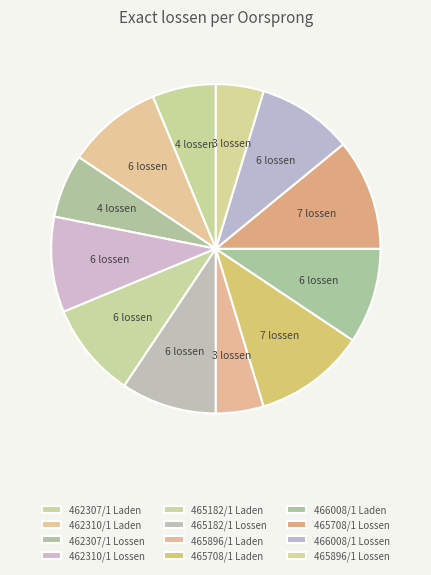

How many slices are in this pie chart?

12